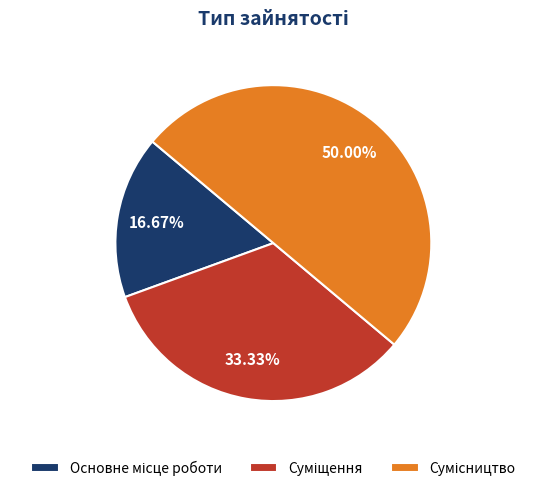

Is Суміщення the majority of the pie?

No